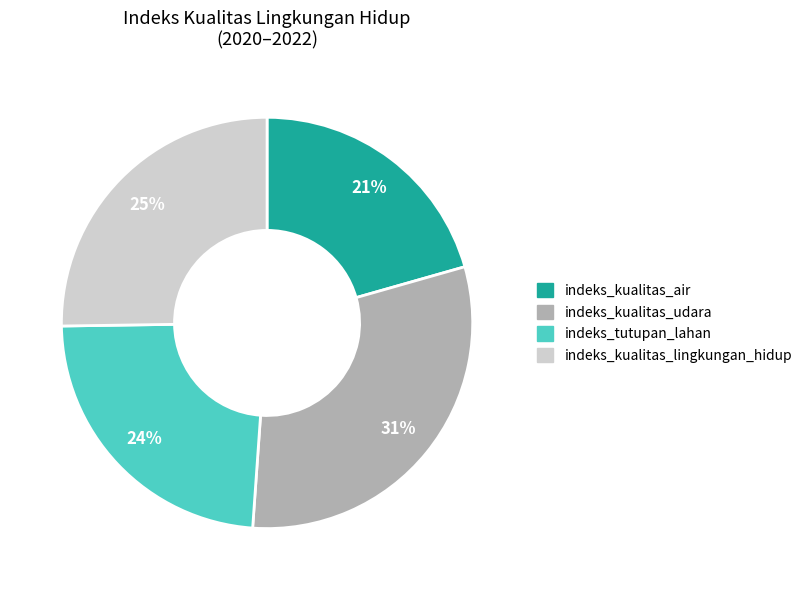

Is there any slice that represents more than half of the pie?

No